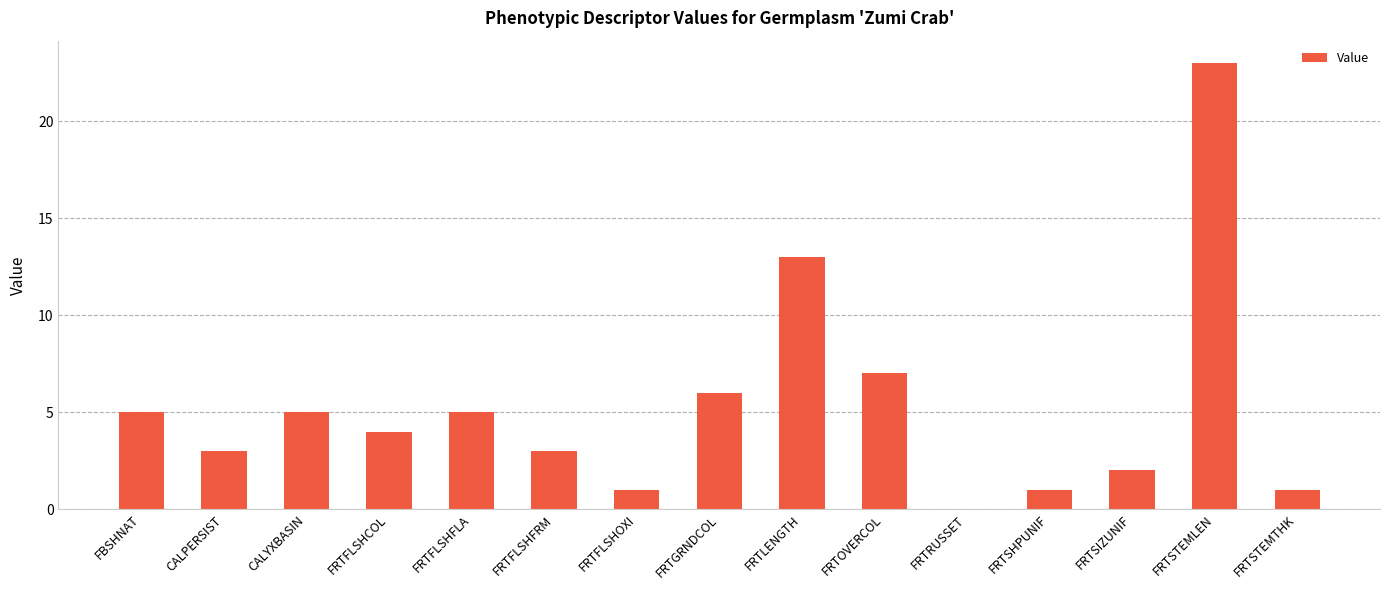

What is the ratio of the value at FRTFLSHCOL to the value at FRTSIZUNIF?

2.0